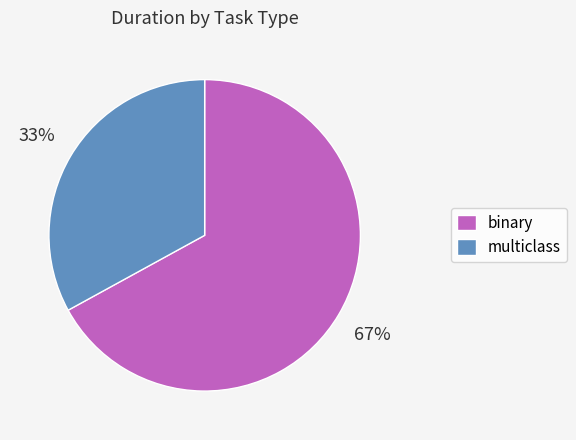

Which slice is the largest?

binary